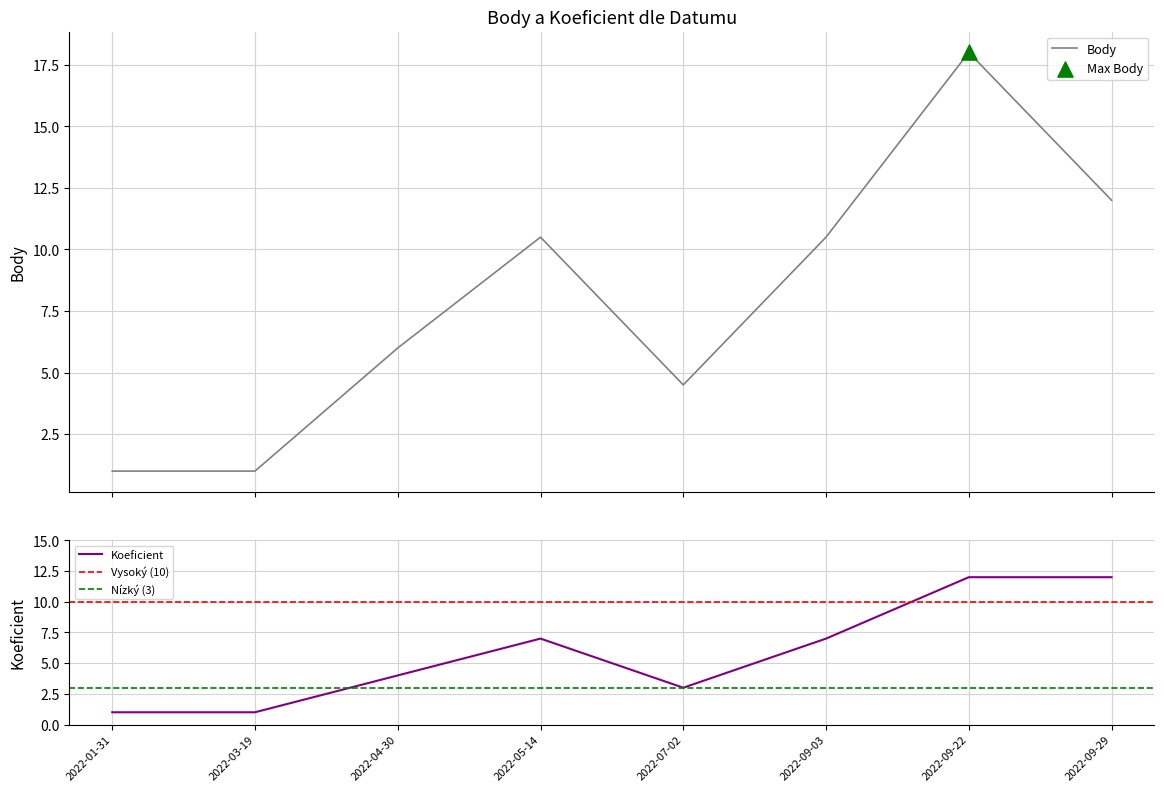

The value of Koeficient at 2022-07-02 is 3. True or false?

True